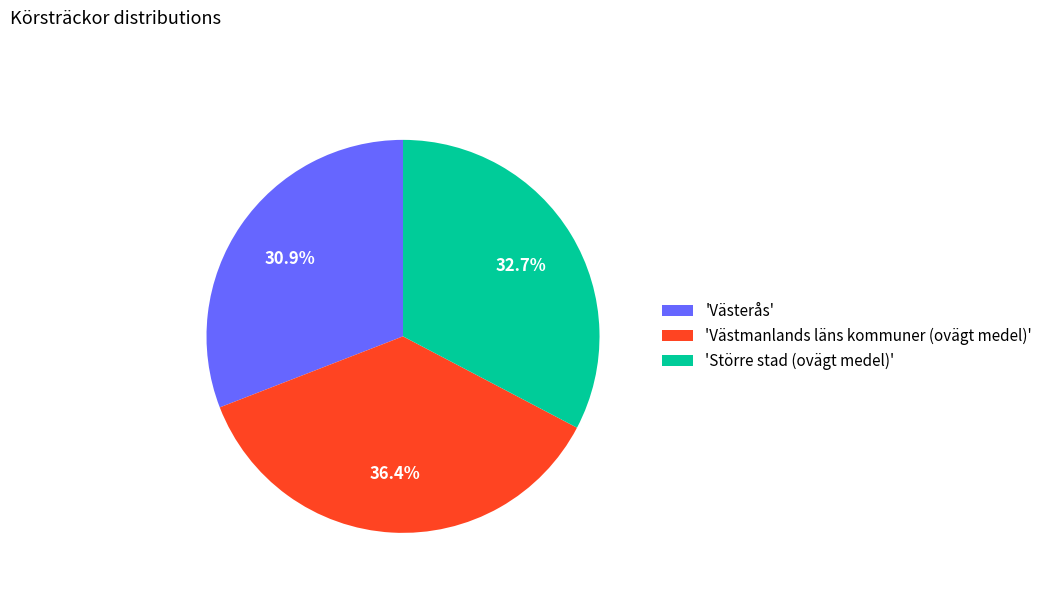

Is there any slice that represents more than half of the pie?

No